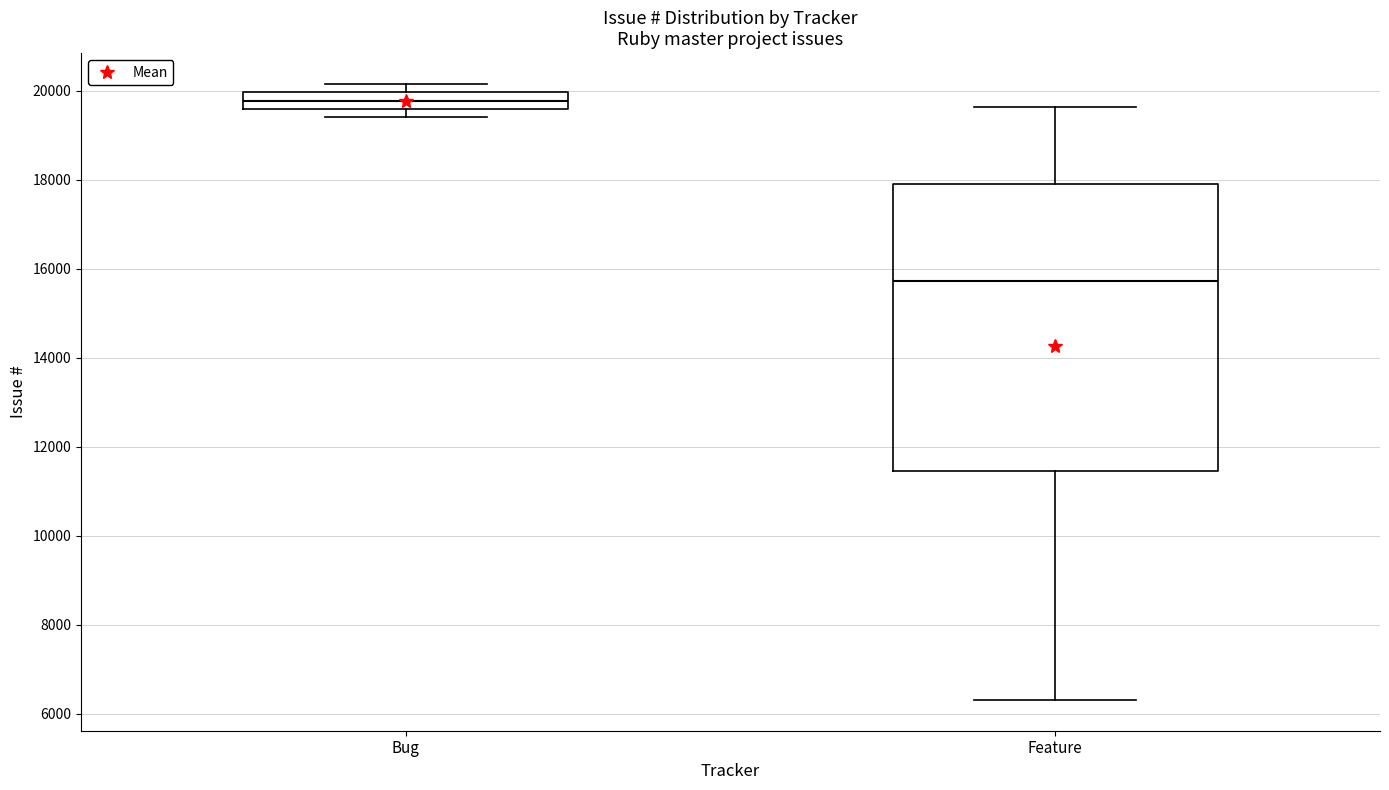

Where does the upper whisker of the box for Feature end on the y-axis? The values are not printed on the chart, so give them approximately, as read against the axis.

19600